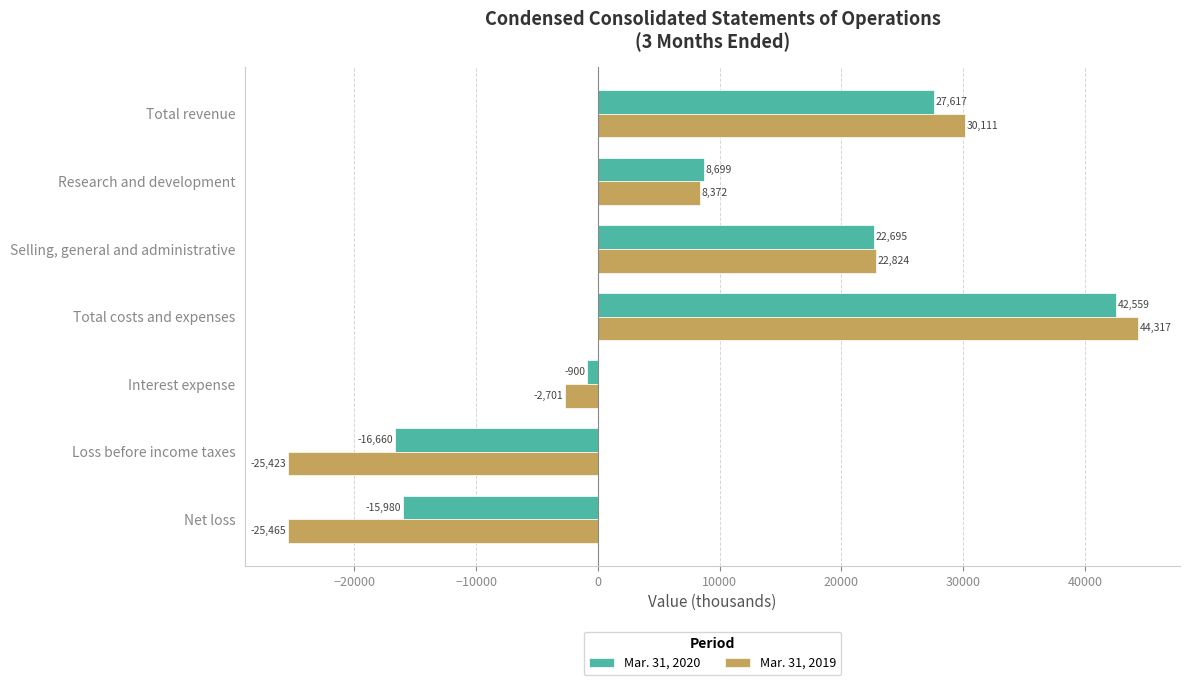

True or false: Mar. 31, 2019 has a value of -36080 at Net loss.

False